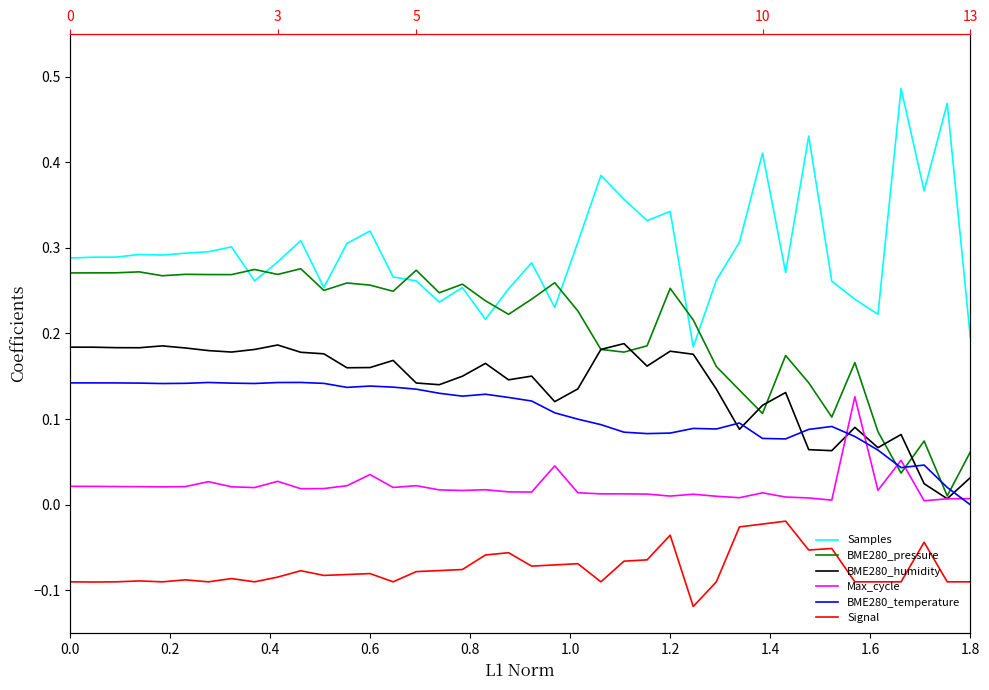

What is the spread (max minus min) of values at 1.2?

0.4